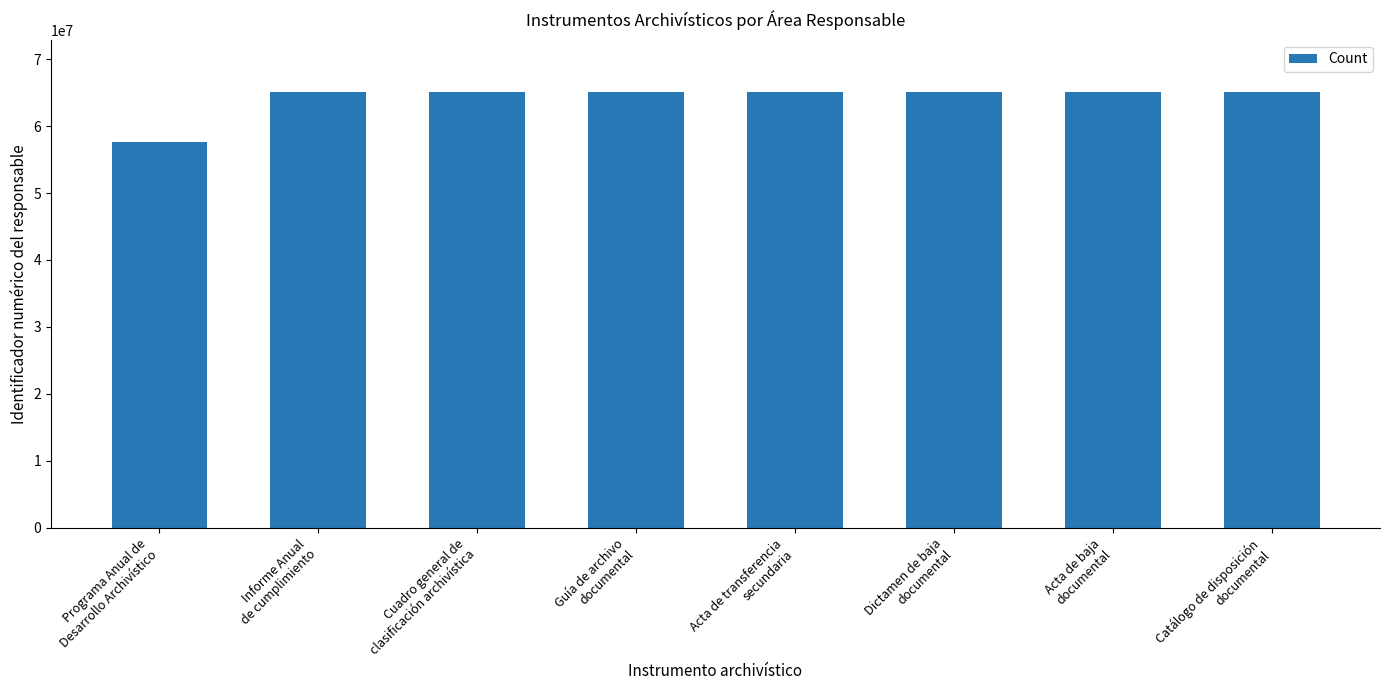

Count the number of categories in the chart.

8